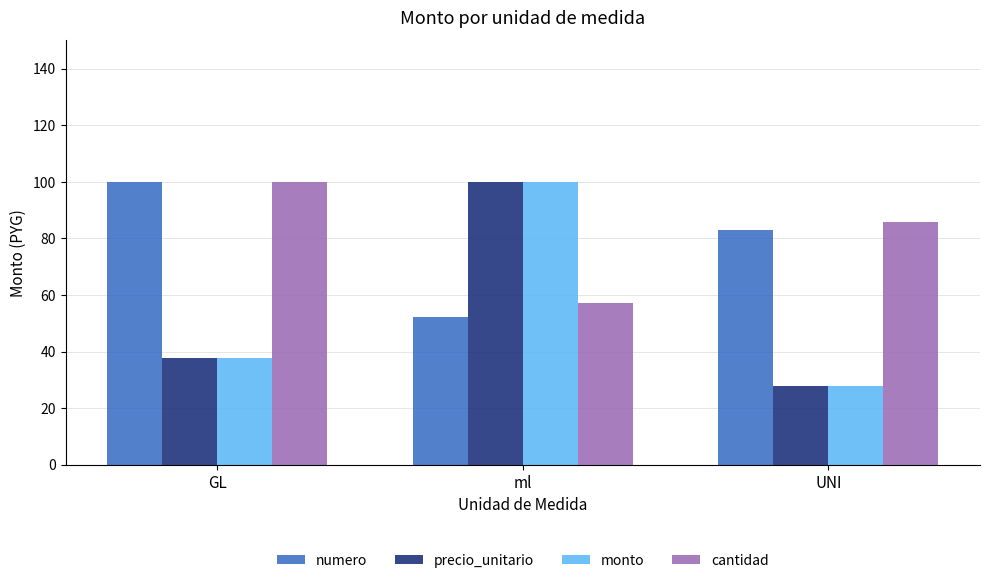

Which series has the largest total across all categories?

cantidad